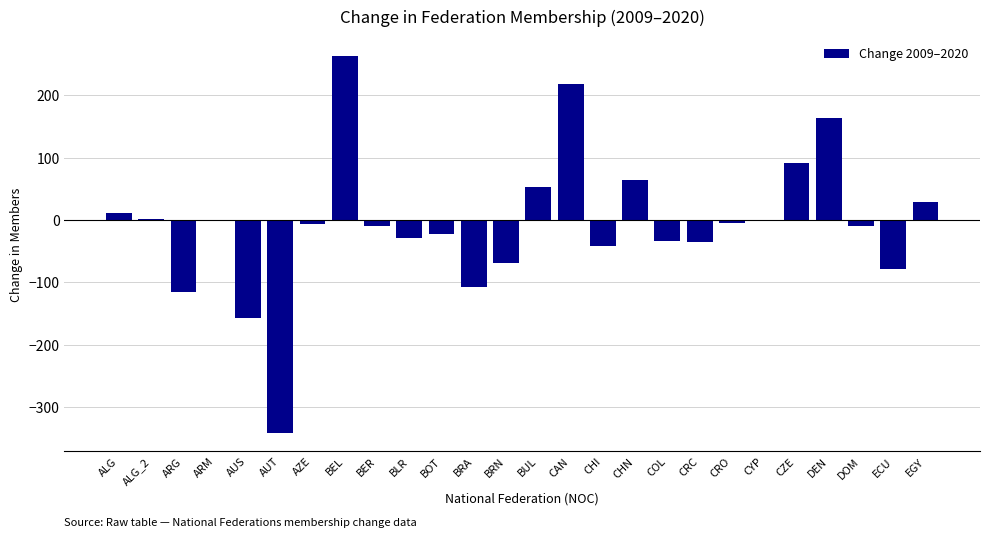

Which label corresponds to the largest value in the chart?

BEL